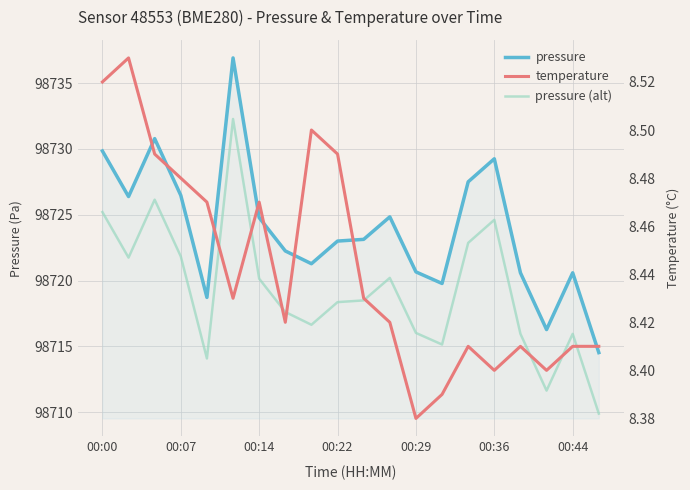

Rank the series at 00:29 from lowest to highest value.

temperature, pressure (alt), pressure